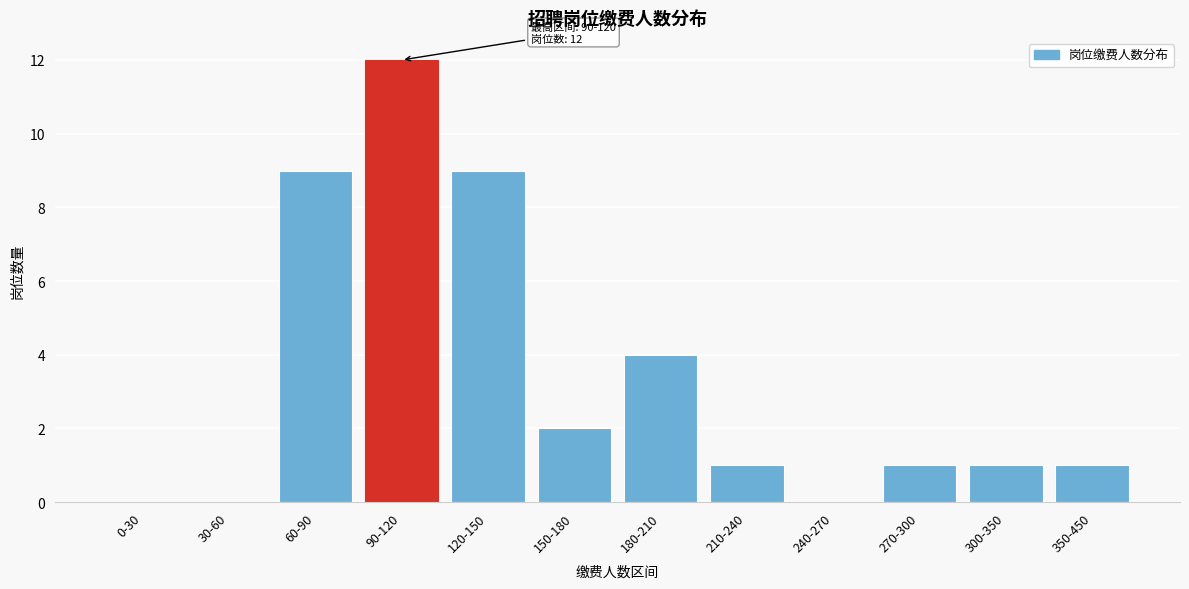

Reading left to right, list all the values displayed in this chart.

0-30=0	30-60=0	60-90=9	90-120=12	120-150=9	150-180=2	180-210=4	210-240=1	240-270=0	270-300=1	300-350=1	350-450=1